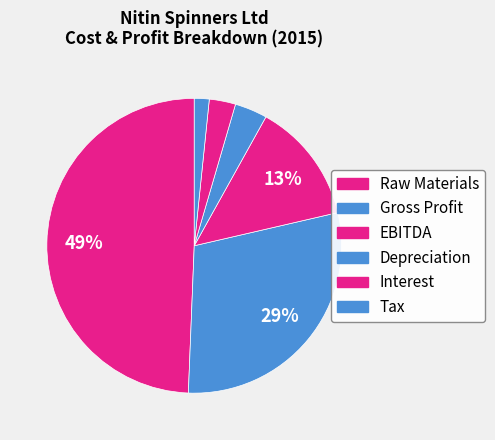

What percentage is NOT represented by Interest?

97.1%